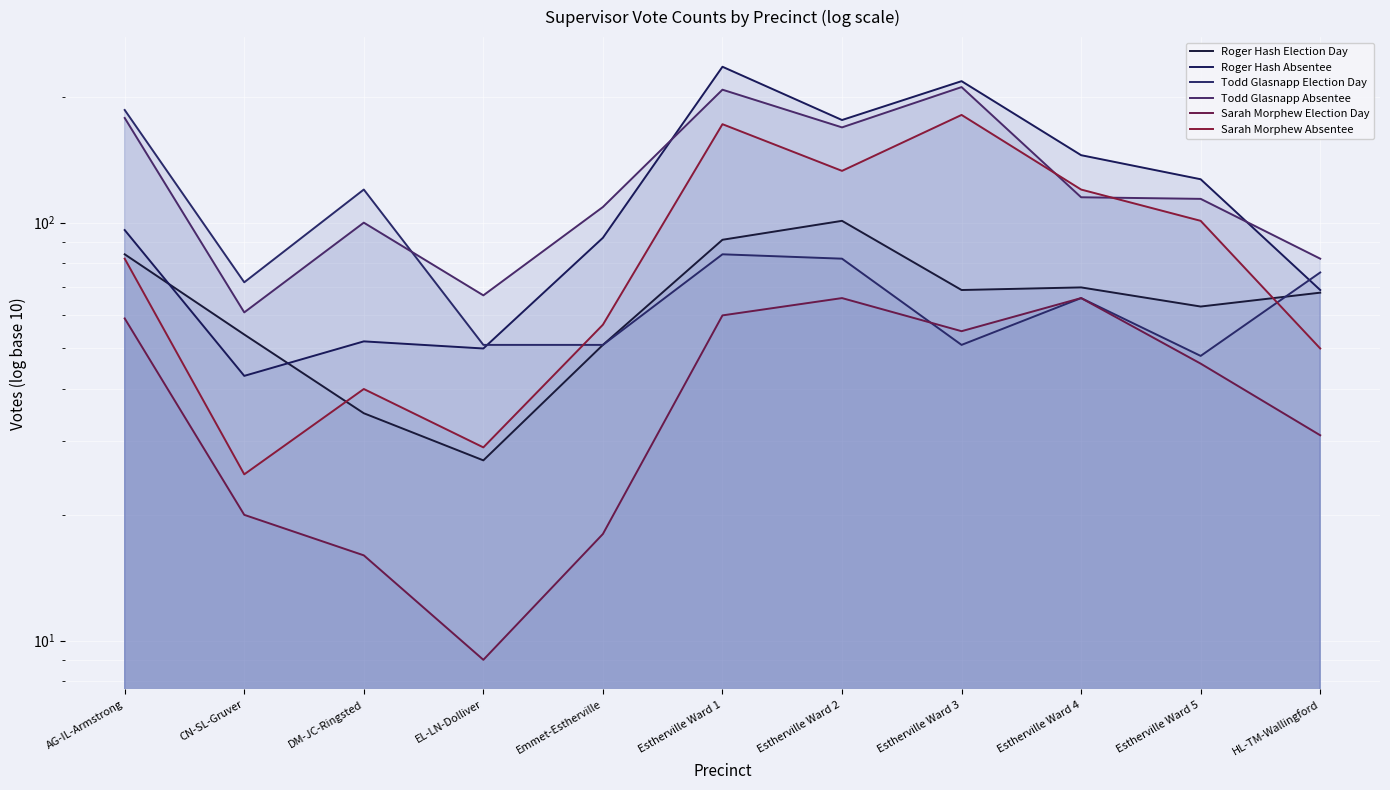

At EL-LN-Dolliver, list the series in order from largest to smallest.

Todd Glasnapp Absentee, Todd Glasnapp Election Day, Roger Hash Absentee, Sarah Morphew Absentee, Roger Hash Election Day, Sarah Morphew Election Day